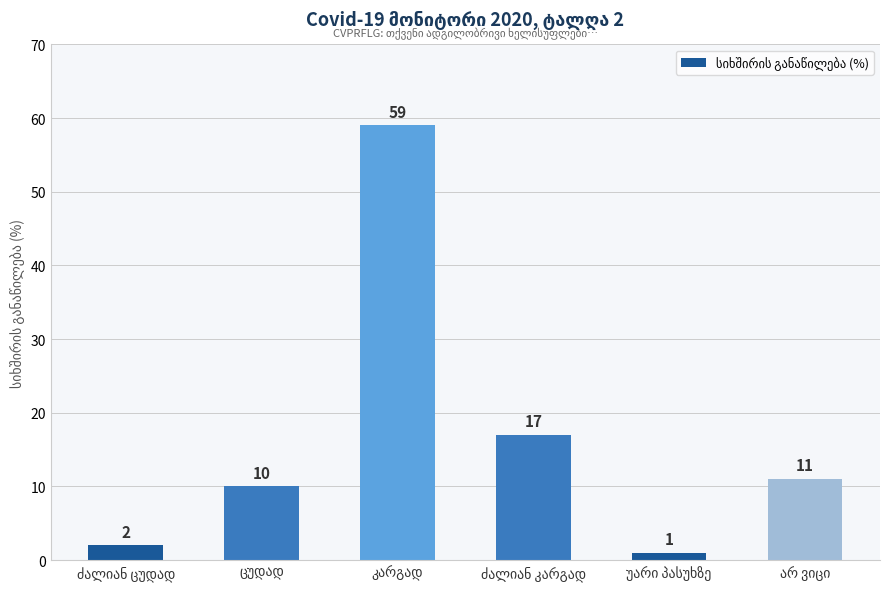

What is the difference between the maximum and minimum values?

58